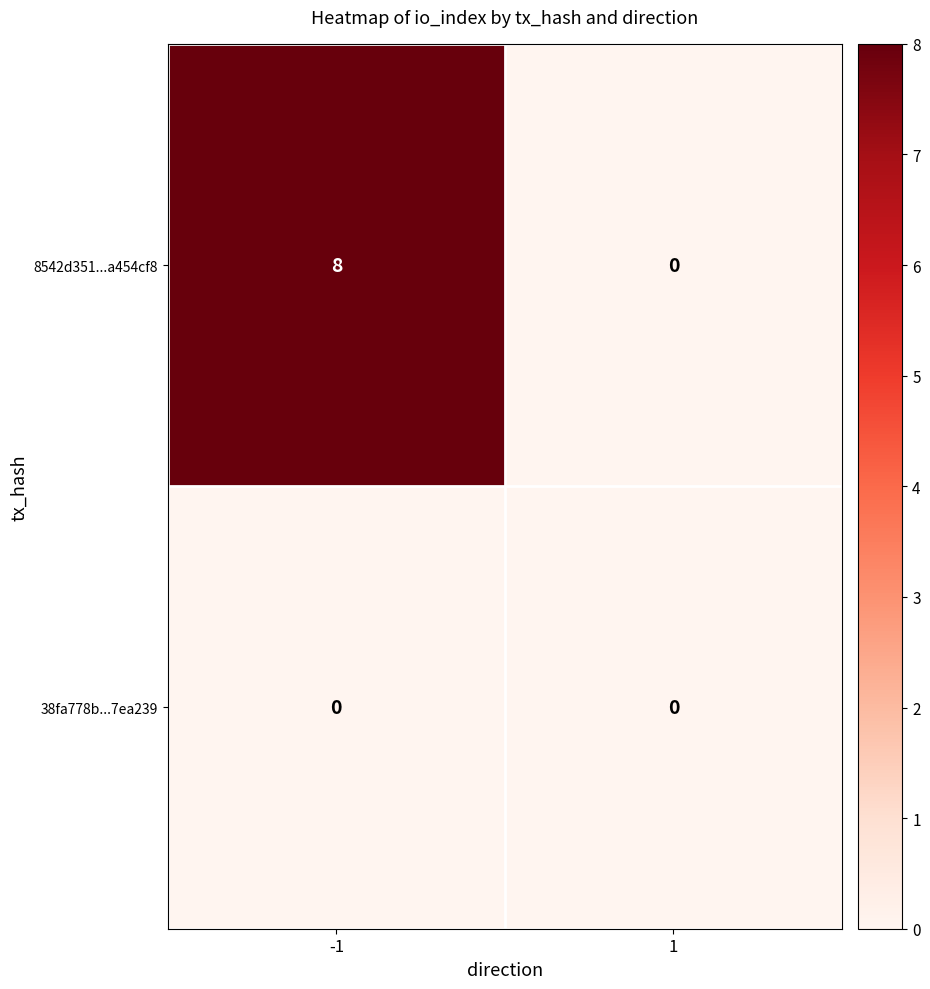

Rank the series by their maximum value, from lowest to highest.

38fa778b...7ea239, 8542d351...a454cf8